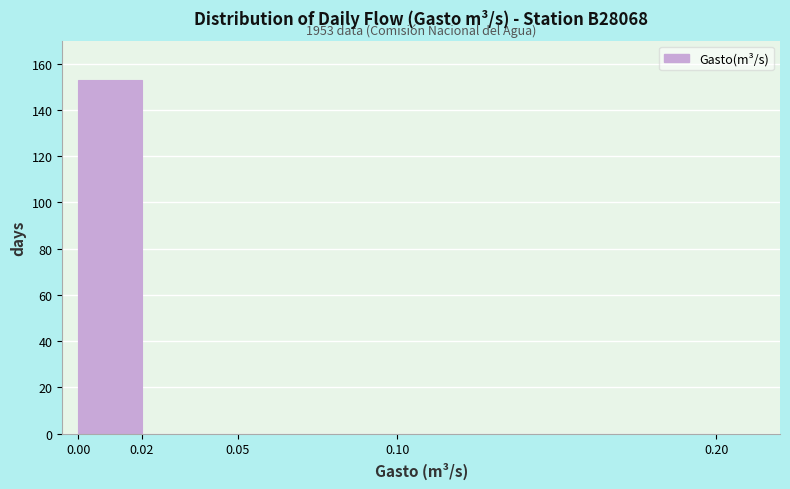

Which range on the x-axis has the tallest bar?

0.00 to 0.02